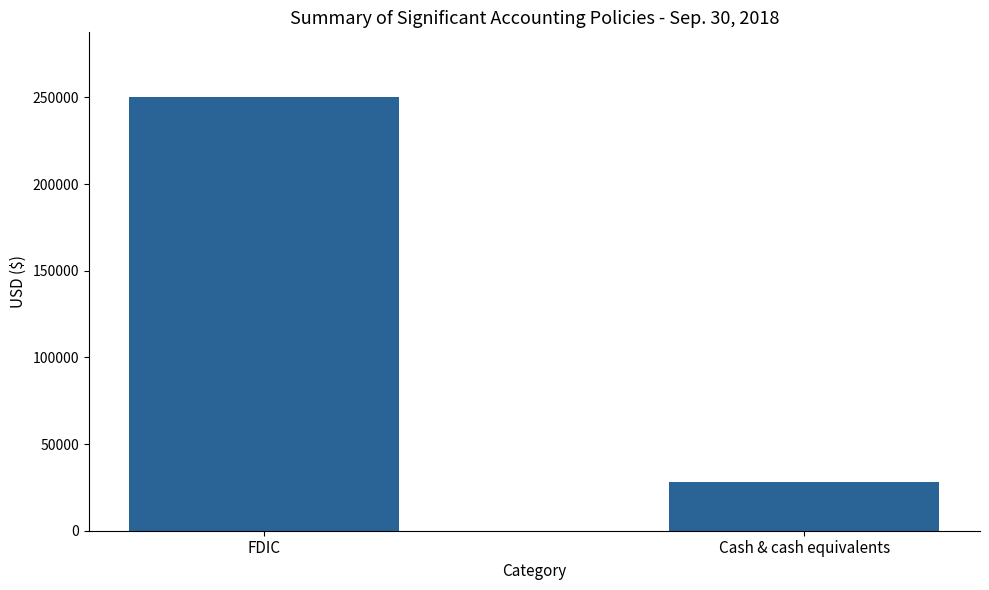

What is the value of the 2nd bar from the left?

28042